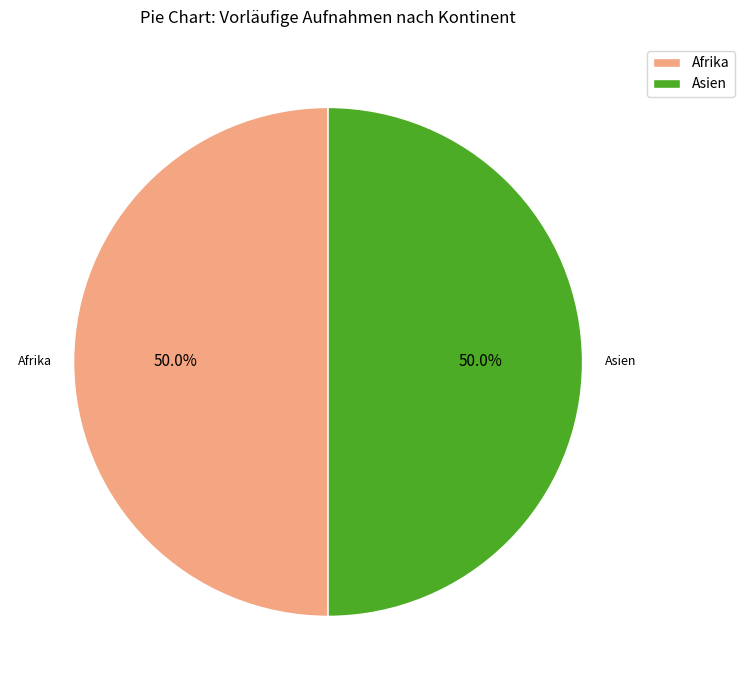

How many slices are in this pie chart?

2